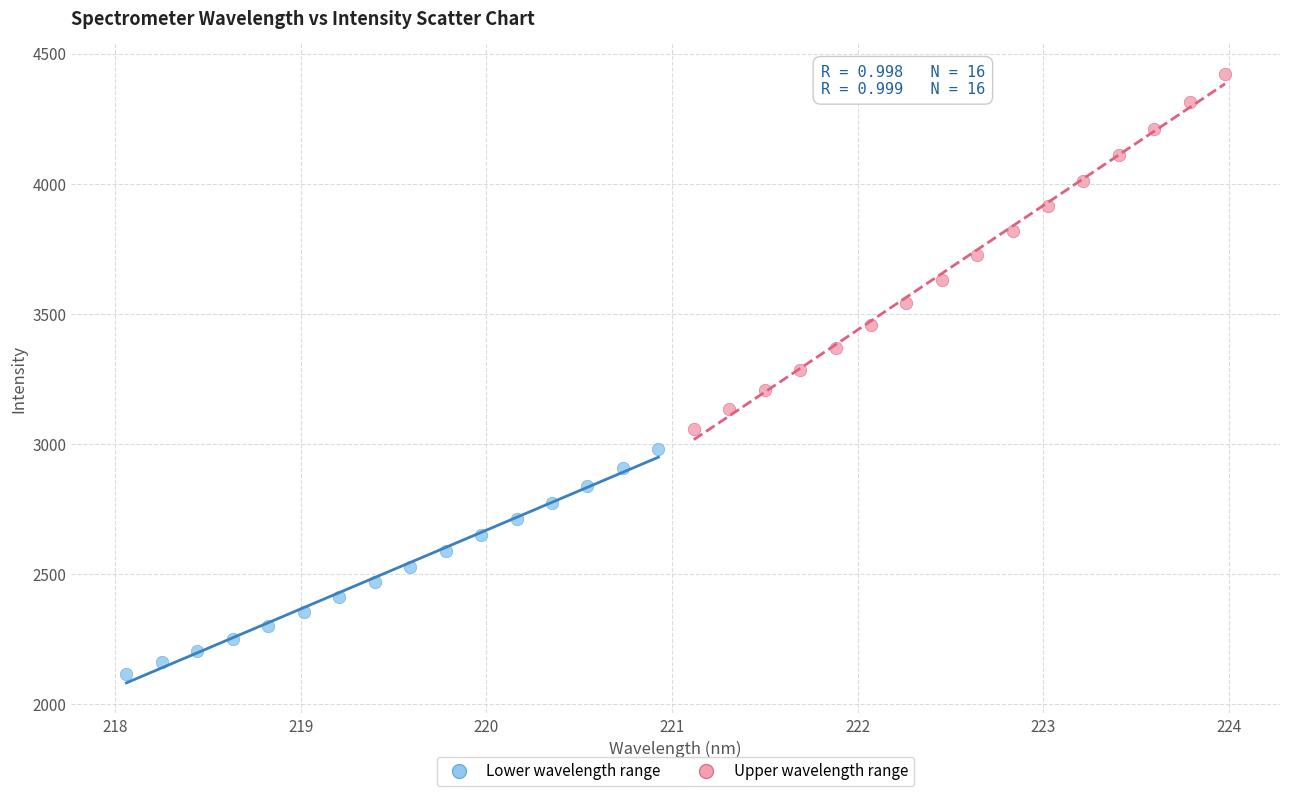

Which series reaches the maximum Y coordinate?

Upper wavelength range